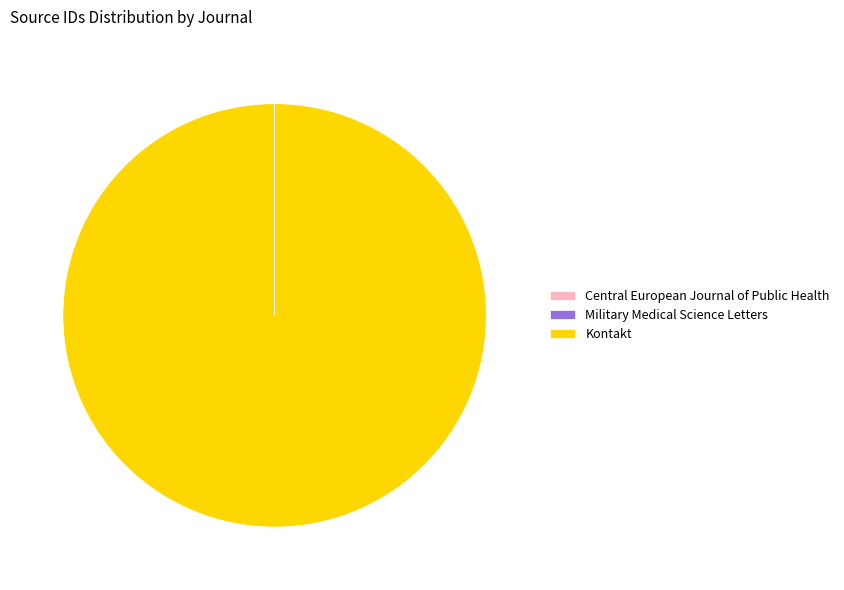

The Kontakt slice represents 90% of the pie. True or false?

False